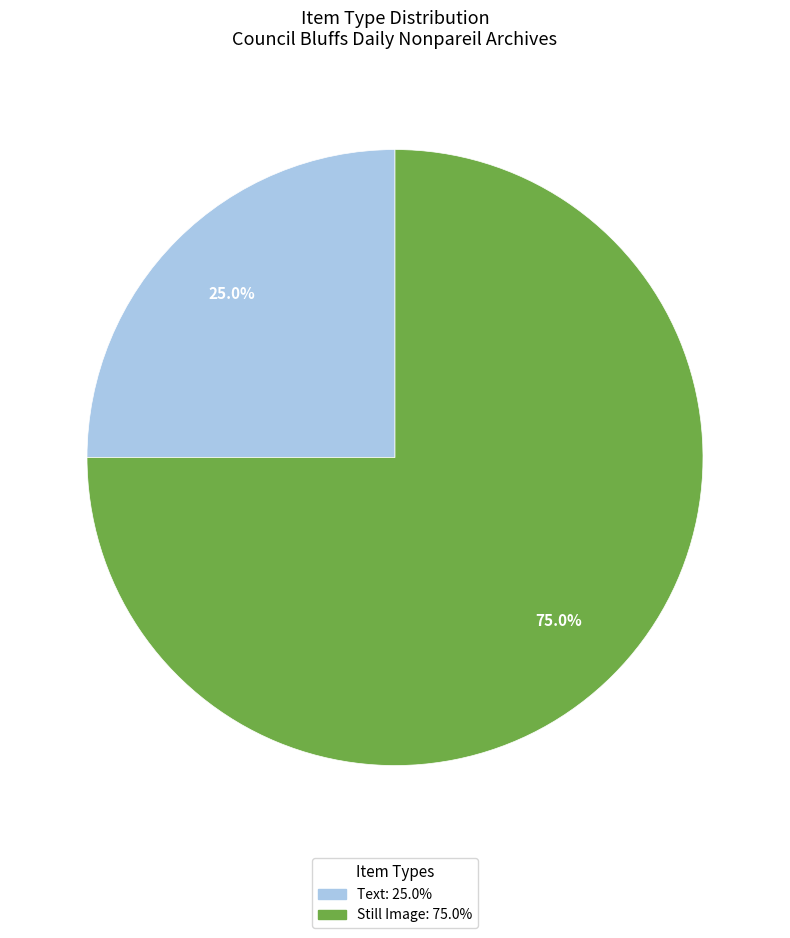

How many slices are in this pie chart?

2